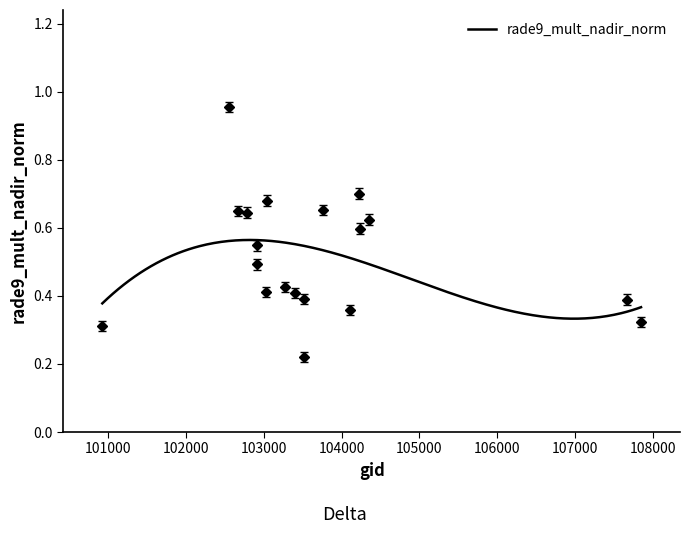

At which category does the data reach its first local valley?

102912